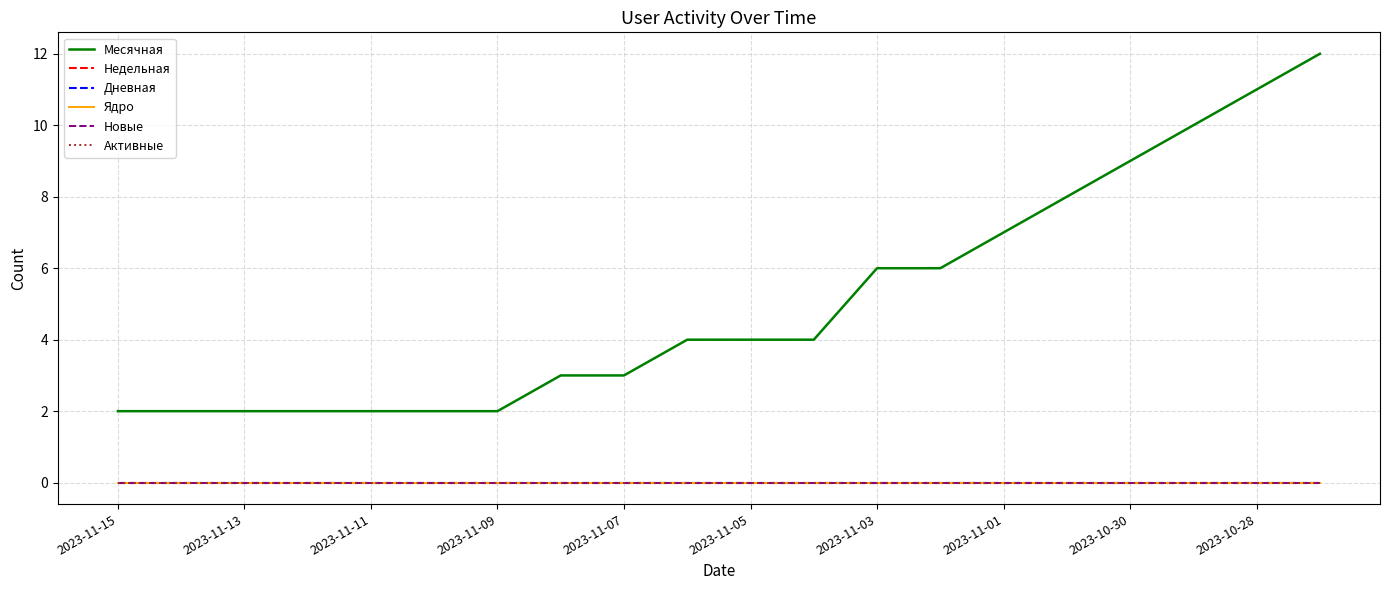

Which category has the lowest value in the Месячная series?

2023-11-15